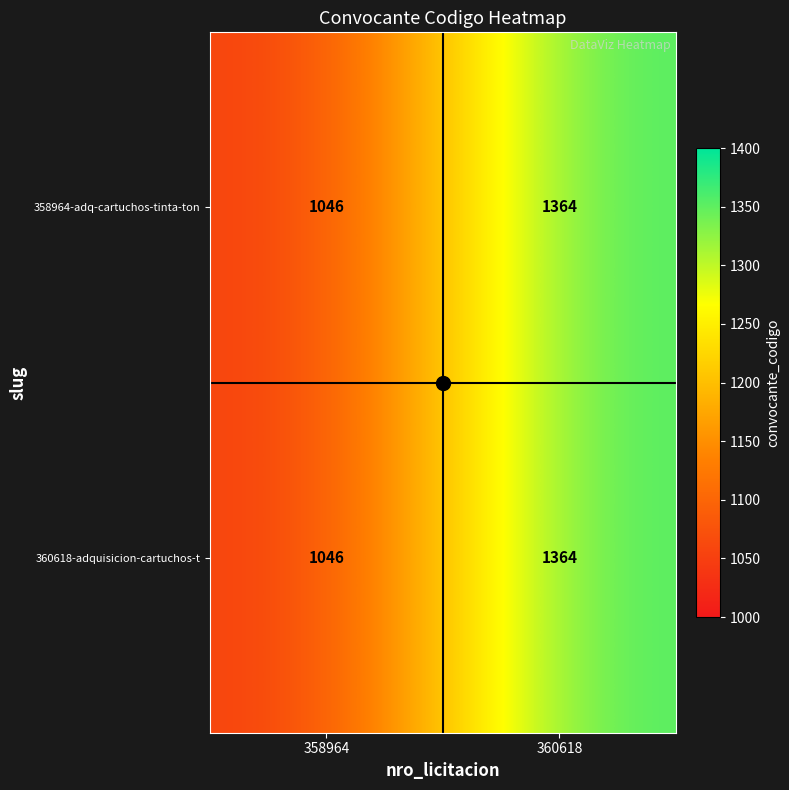

Is the value of 360618-adquisicion-cartuchos-t at 358964 greater than the value of 358964-adq-cartuchos-tinta-ton at 360618?

No